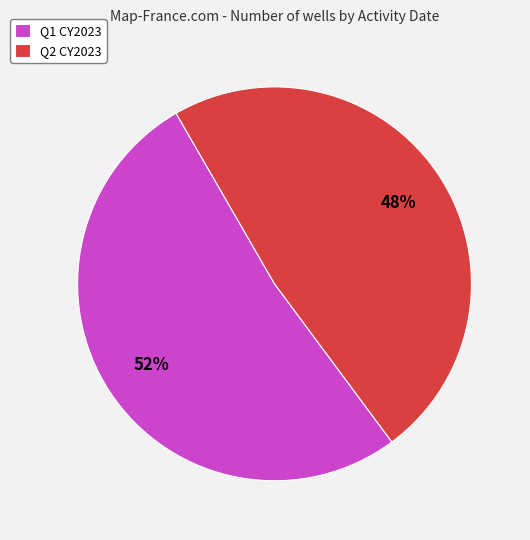

Which has a higher value, Q1 CY2023 or Q2 CY2023?

Q1 CY2023